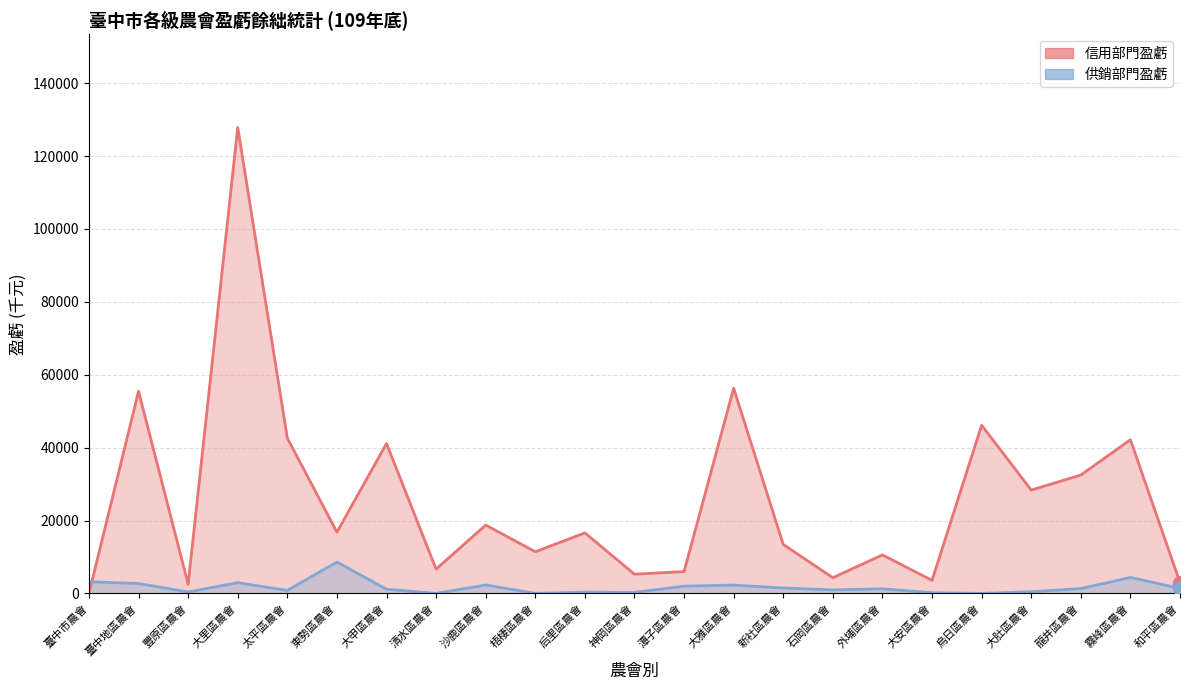

Reading left to right, list all the values displayed in this chart.

信用部門盈虧: 臺中市農會=0	臺中地區農會=55481	豐原區農會=2540	大里區農會=127859	太平區農會=42633	東勢區農會=16813	大甲區農會=41133	清水區農會=6678	沙鹿區農會=18762	梧棲區農會=11441	后里區農會=16615	神岡區農會=5286	潭子區農會=6009	大雅區農會=56299	新社區農會=13440	石岡區農會=4317	外埔區農會=10585	大安區農會=3585	烏日區農會=46143	大肚區農會=28370	龍井區農會=32488	霧峰區農會=42181	和平區農會=2972
供銷部門盈虧: 臺中市農會=3209	臺中地區農會=2729	豐原區農會=402	大里區農會=2962	太平區農會=833	東勢區農會=8615	大甲區農會=1169	清水區農會=17	沙鹿區農會=2318	梧棲區農會=33	后里區農會=360	神岡區農會=283	潭子區農會=2005	大雅區農會=2286	新社區農會=1503	石岡區農會=974	外埔區農會=1273	大安區農會=209	烏日區農會=13	大肚區農會=476	龍井區農會=1334	霧峰區農會=4385	和平區農會=1395